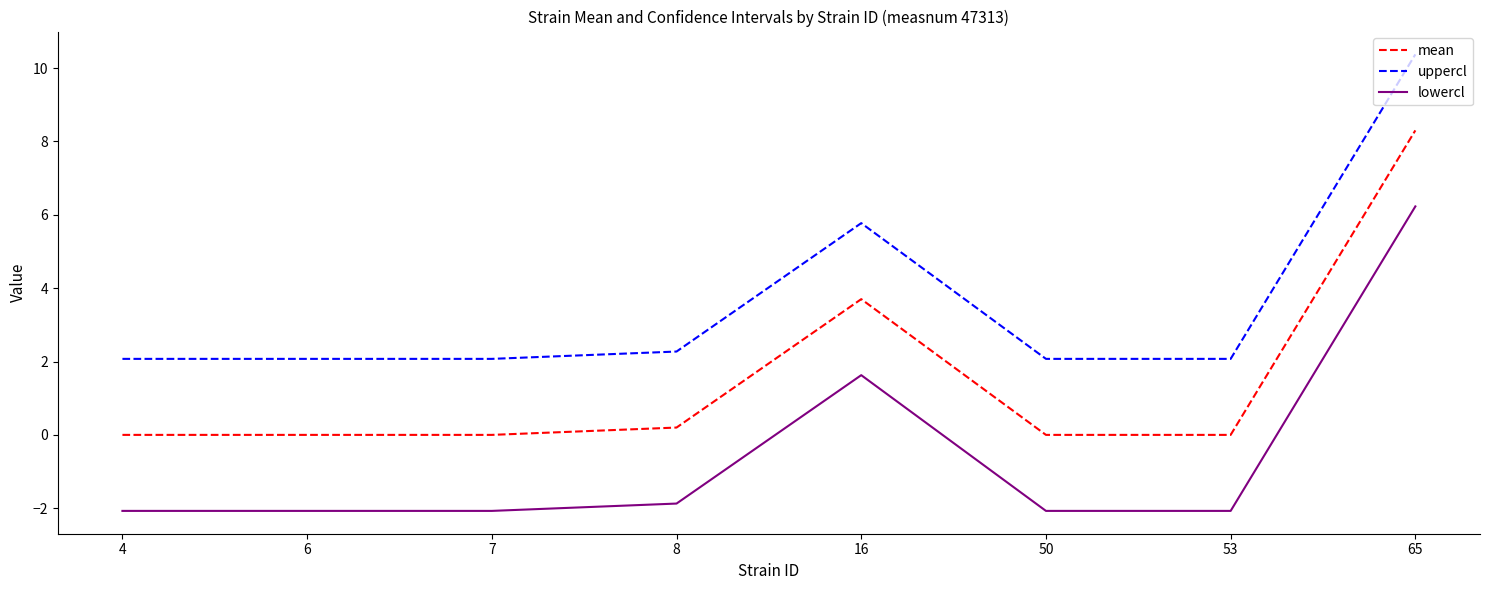

What is the maximum value for uppercl?

10.4